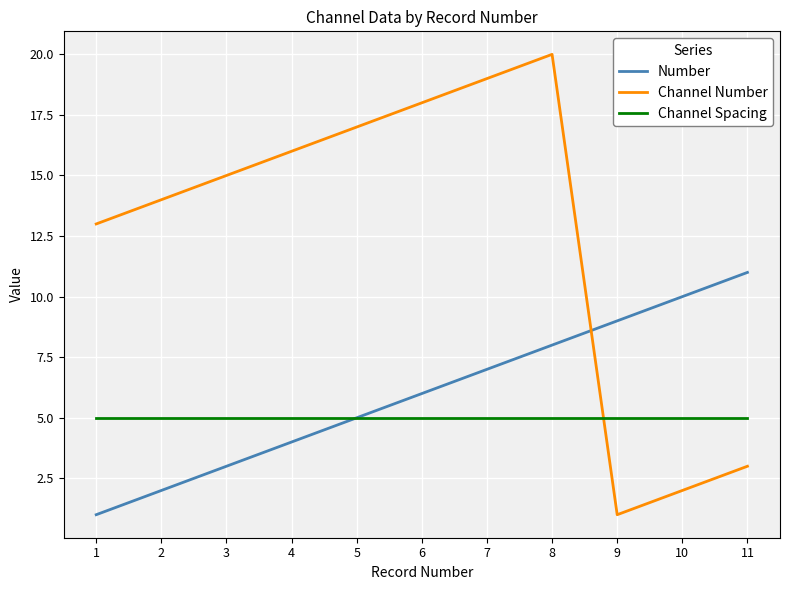

Which series has the largest total across all categories?

Channel Number